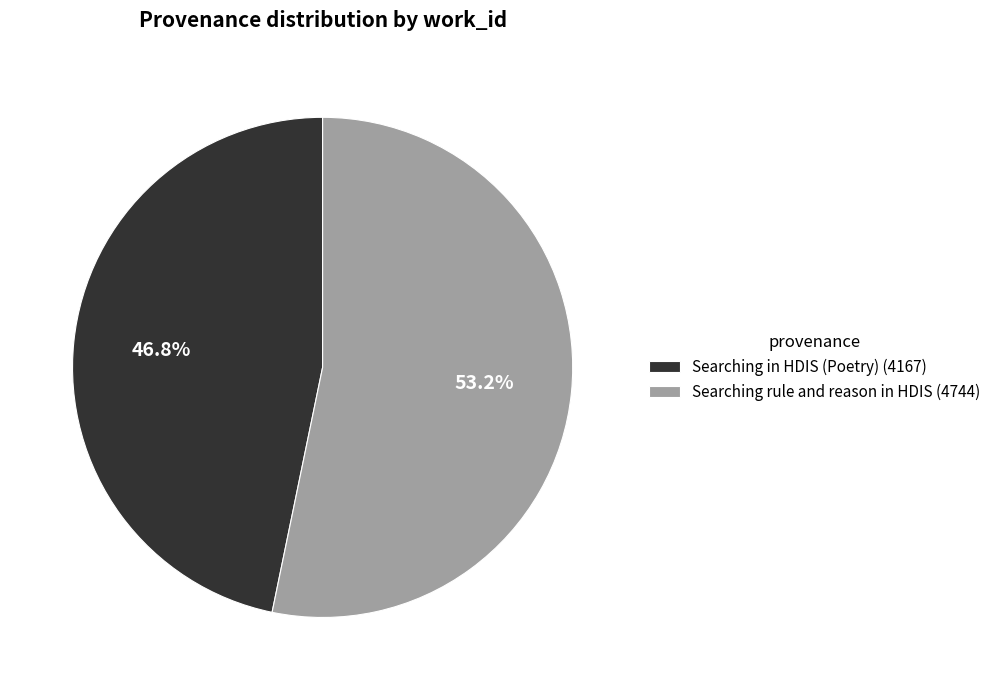

Combined, what portion of the pie is Searching rule and reason in HDIS and Searching in HDIS (Poetry)?

100.0%